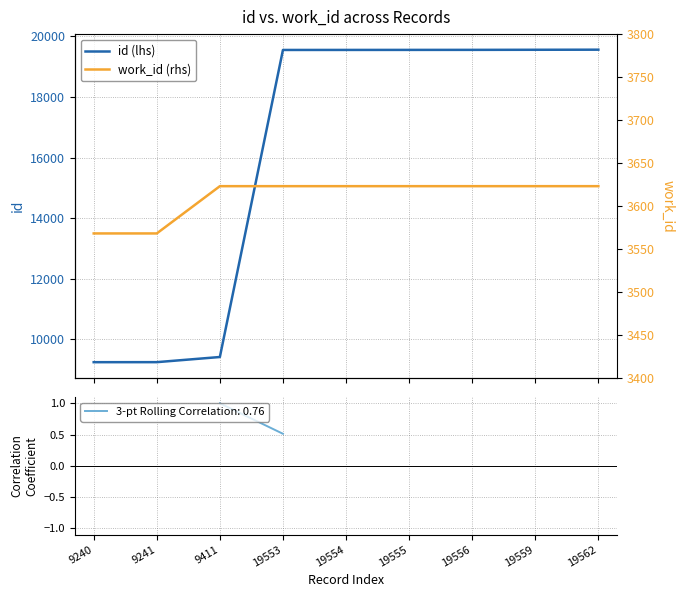

True or false: id (lhs) has more than 2 interior local peaks.

False